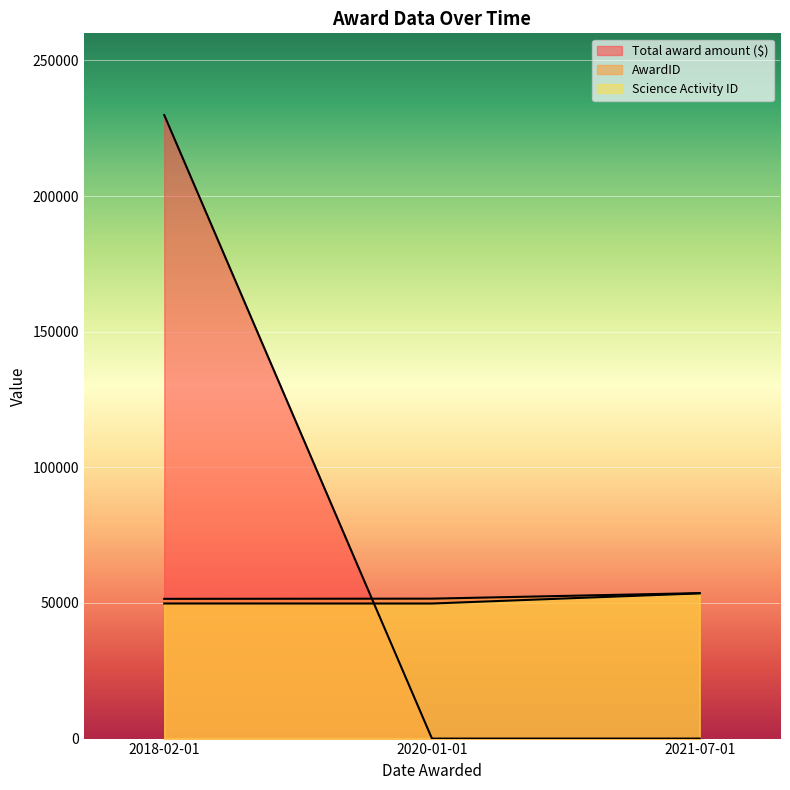

Rank the categories by AwardID value from highest to lowest.

2021-07-01, 2020-01-01, 2018-02-01